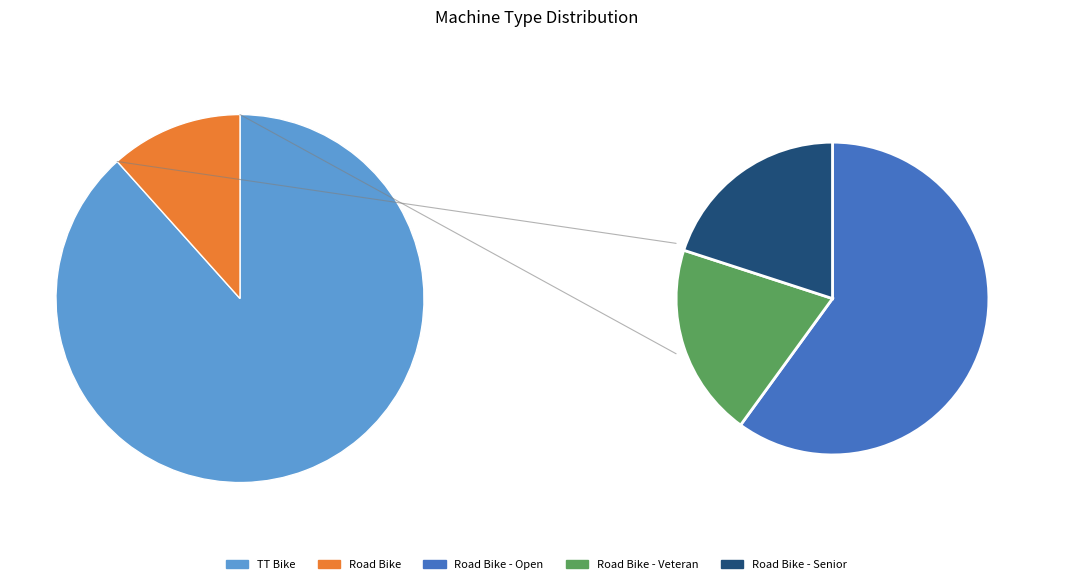

Which has a higher value, TT Bike or Road Bike?

TT Bike